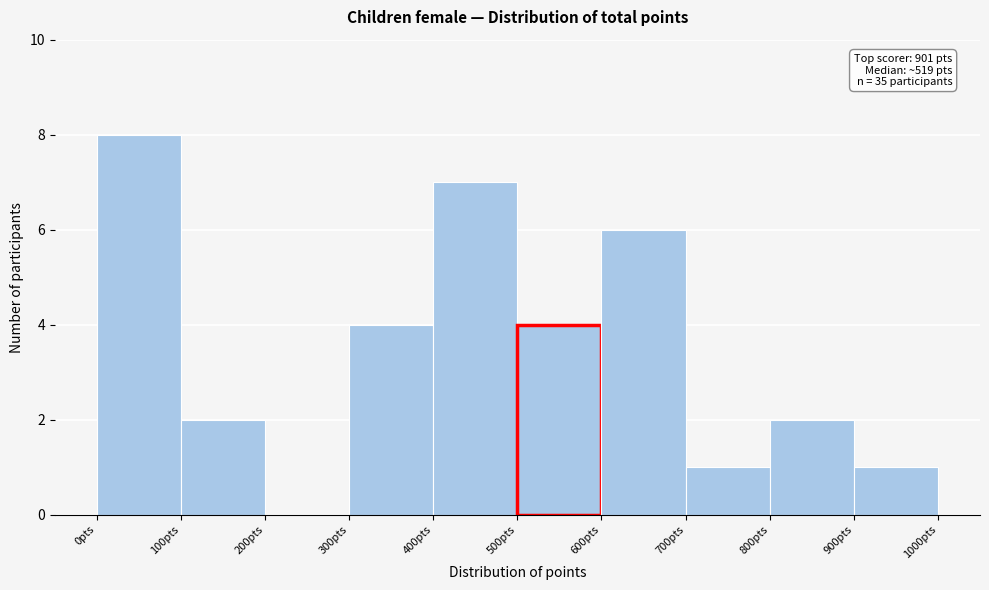

Over which range of the x-axis is the bar tallest?

0 to 100